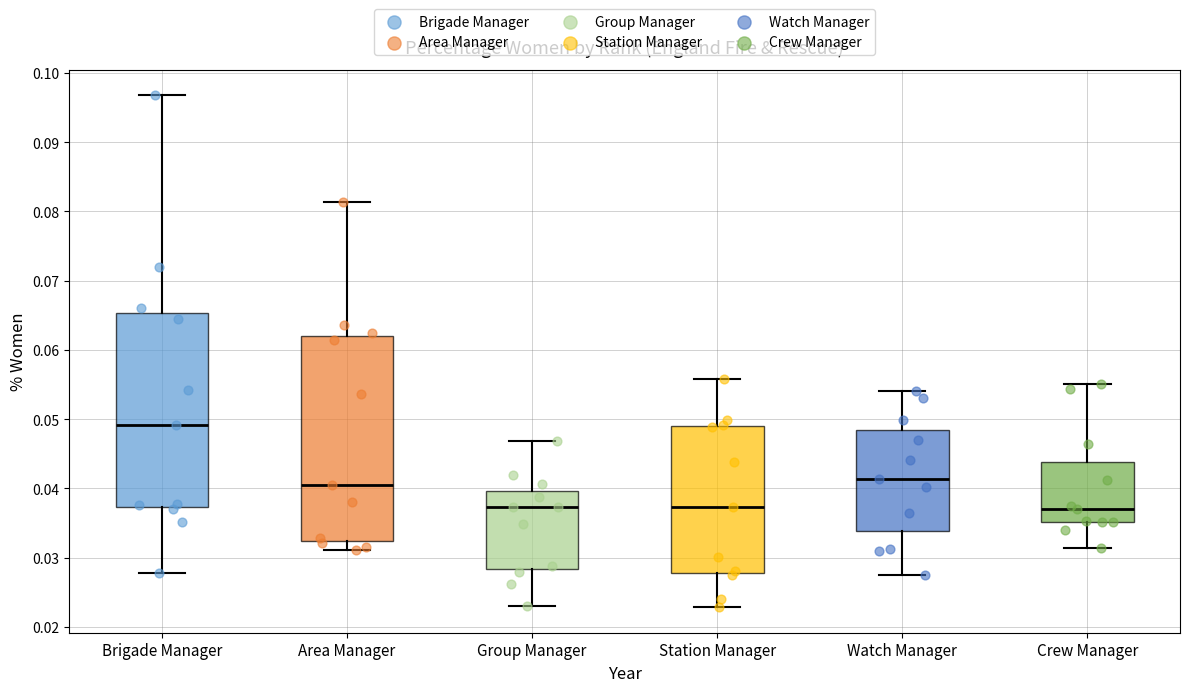

Reading left to right, transcribe this box plot: for each box, give where its median line is, the range the box spans, and where its two whiskers end, as read against the y-axis. The values are not printed on the chart, so give them approximately, as read against the axis.

Brigade Manager: median 0.049, box 0.037 to 0.065, whiskers 0.028 to 0.097
Area Manager: median 0.040, box 0.032 to 0.062, whiskers 0.031 to 0.081
Group Manager: median 0.037, box 0.028 to 0.040, whiskers 0.023 to 0.047
Station Manager: median 0.037, box 0.028 to 0.049, whiskers 0.023 to 0.056
Watch Manager: median 0.041, box 0.034 to 0.048, whiskers 0.027 to 0.054
Crew Manager: median 0.037, box 0.035 to 0.044, whiskers 0.031 to 0.055